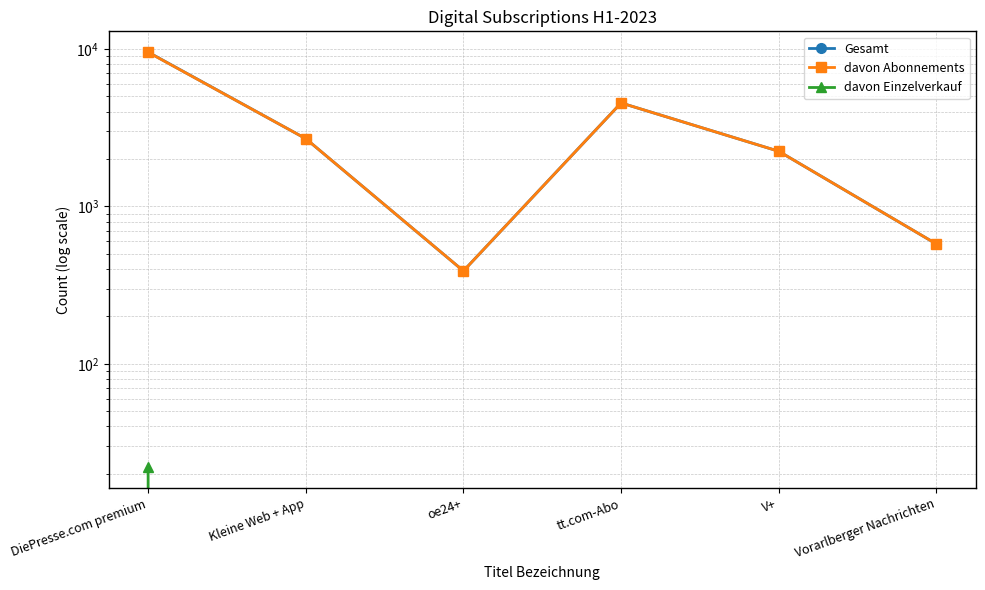

At Kleine Web + App, list the series in order from largest to smallest.

Gesamt, davon Abonnements, davon Einzelverkauf